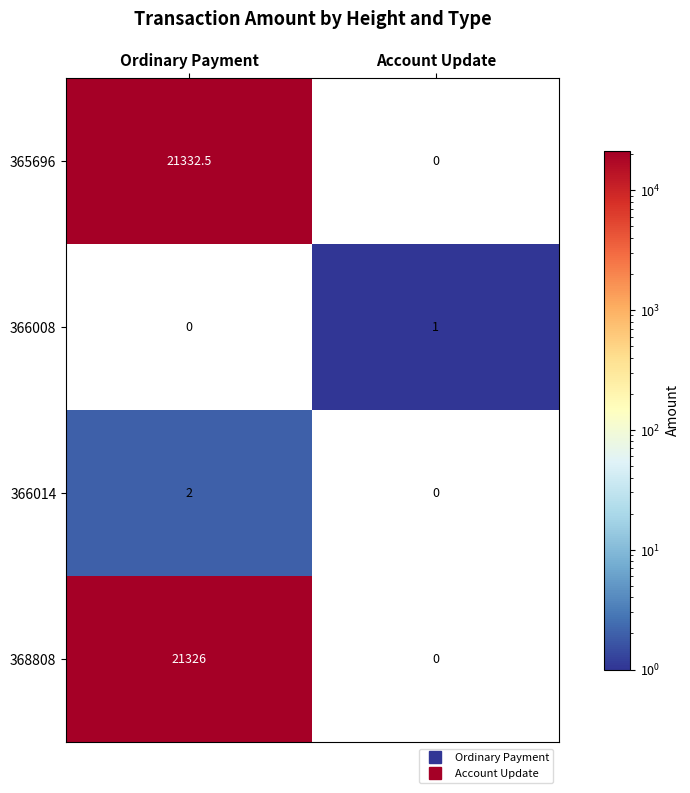

Is it true that 366008 equals 0.3 at Ordinary Payment?

False